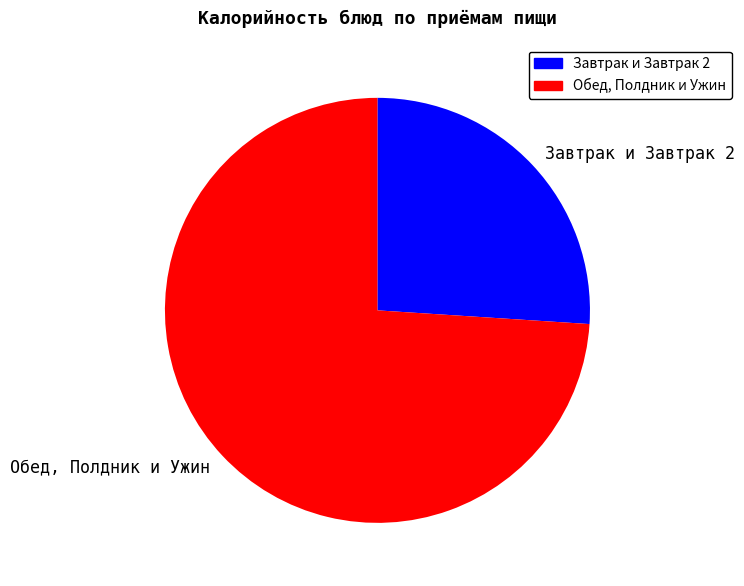

Is there a majority slice in this chart?

Yes